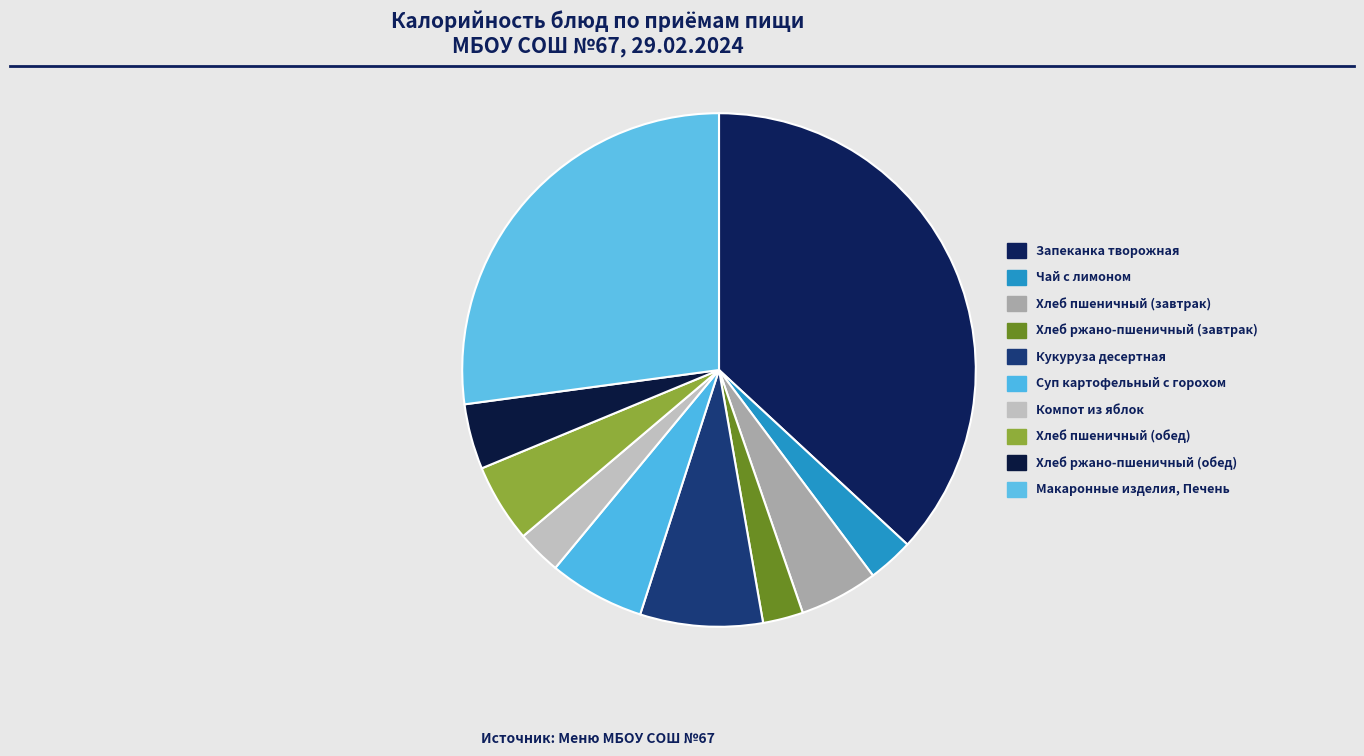

Do Хлеб ржано-пшеничный (завтрак) and Хлеб пшеничный (завтрак) together represent more than half of the pie?

No